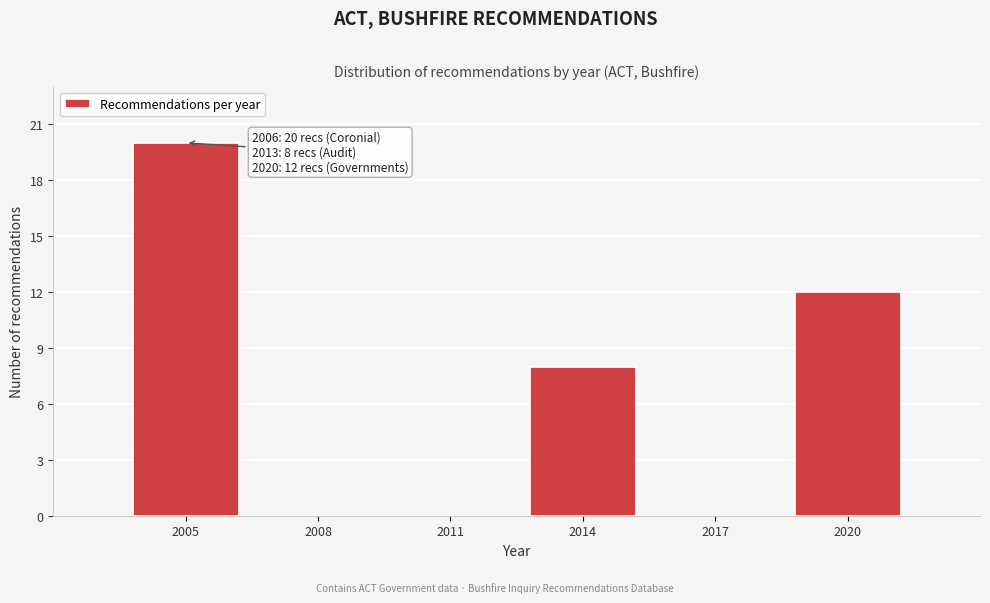

Reading left to right, transcribe all the data shown in this chart.

2005=20	2008=0	2011=0	2014=8	2017=0	2020=12